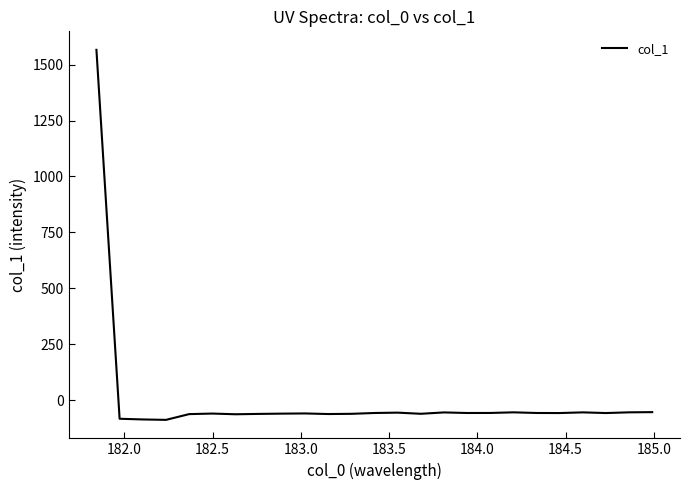

Does the chart have visible grid lines?

No